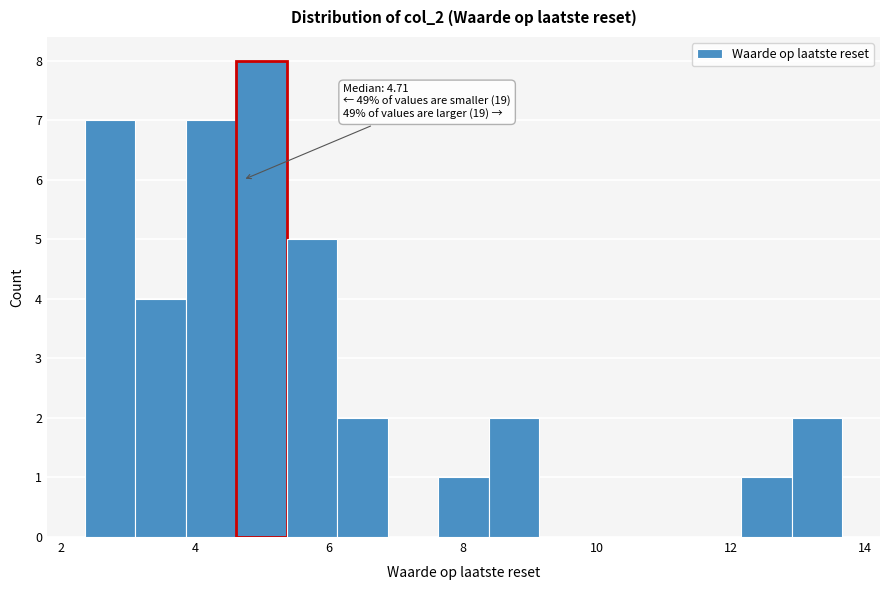

Read against the x-axis, roughly where is the centre of the tallest bar?

5.0